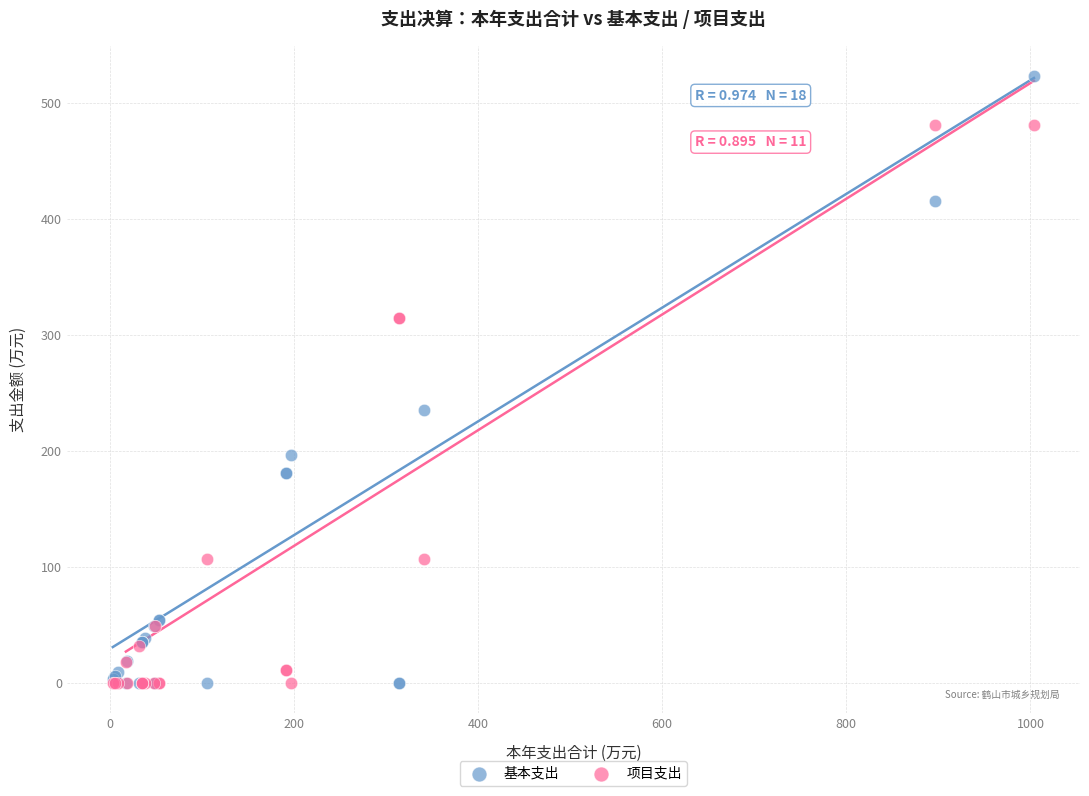

Which series has the largest Y range (max minus min)?

基本支出